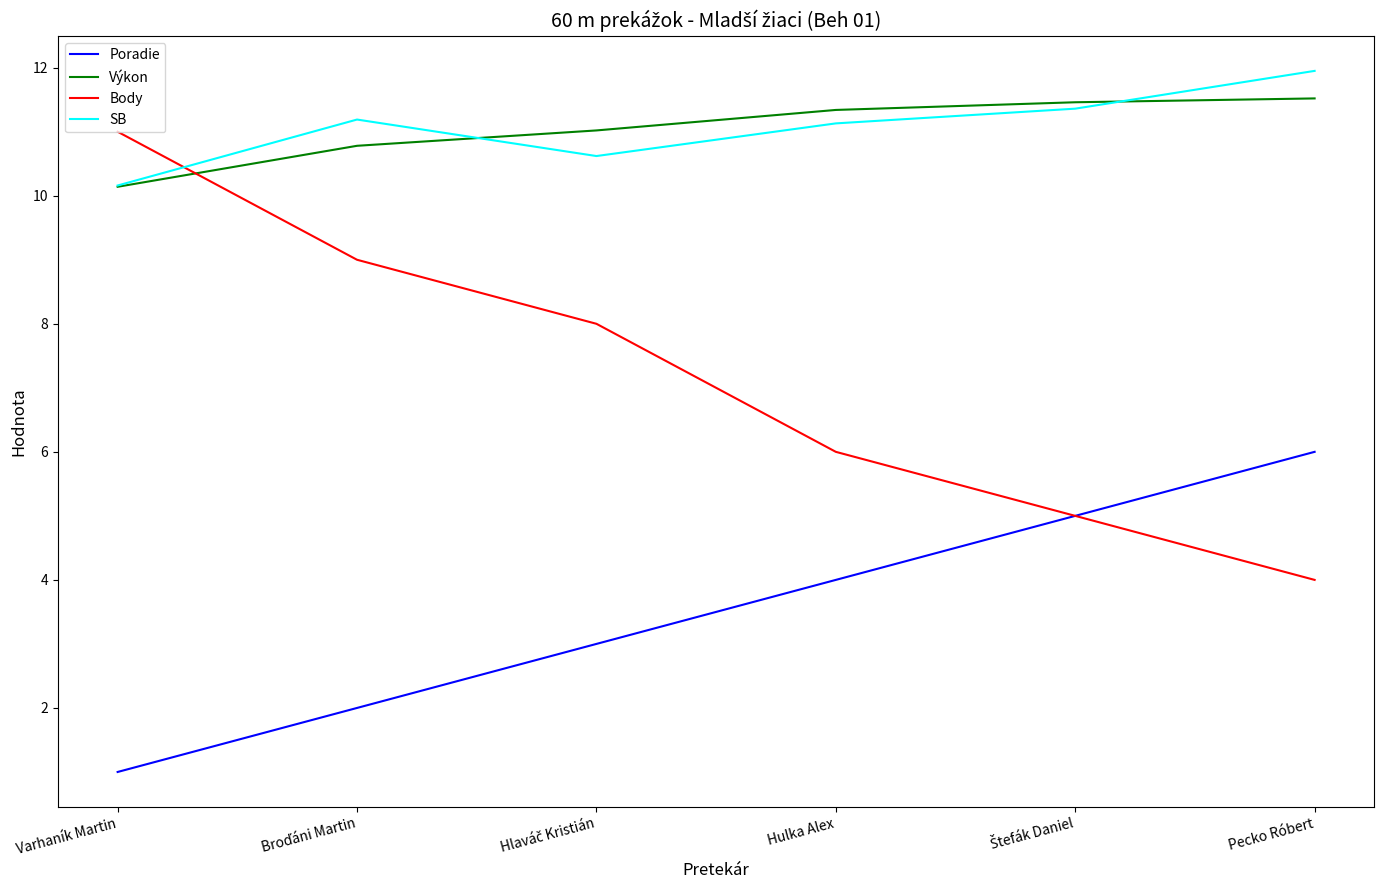

At which label is Výkon closest to 10?

Varhaník Martin